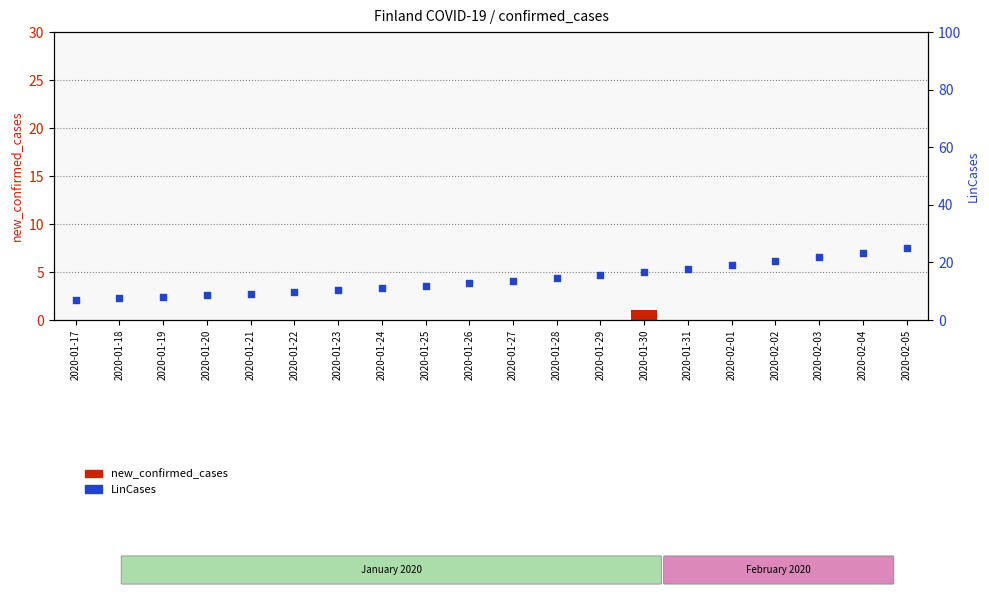

What is the total value across all series at 2020-01-25?

12.0